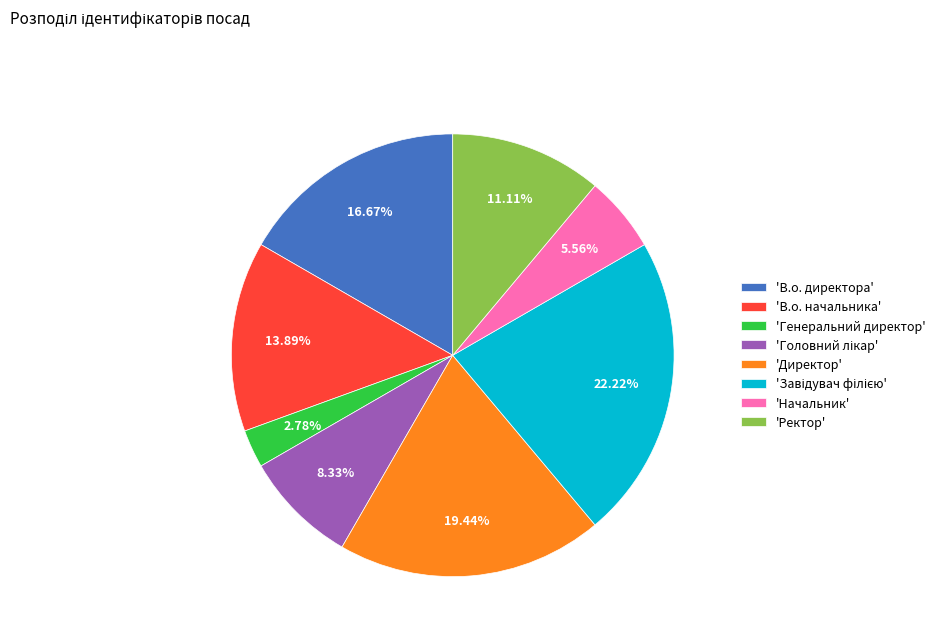

Do 'В.о. начальника' and 'Генеральний директор' together represent more than half of the pie?

No